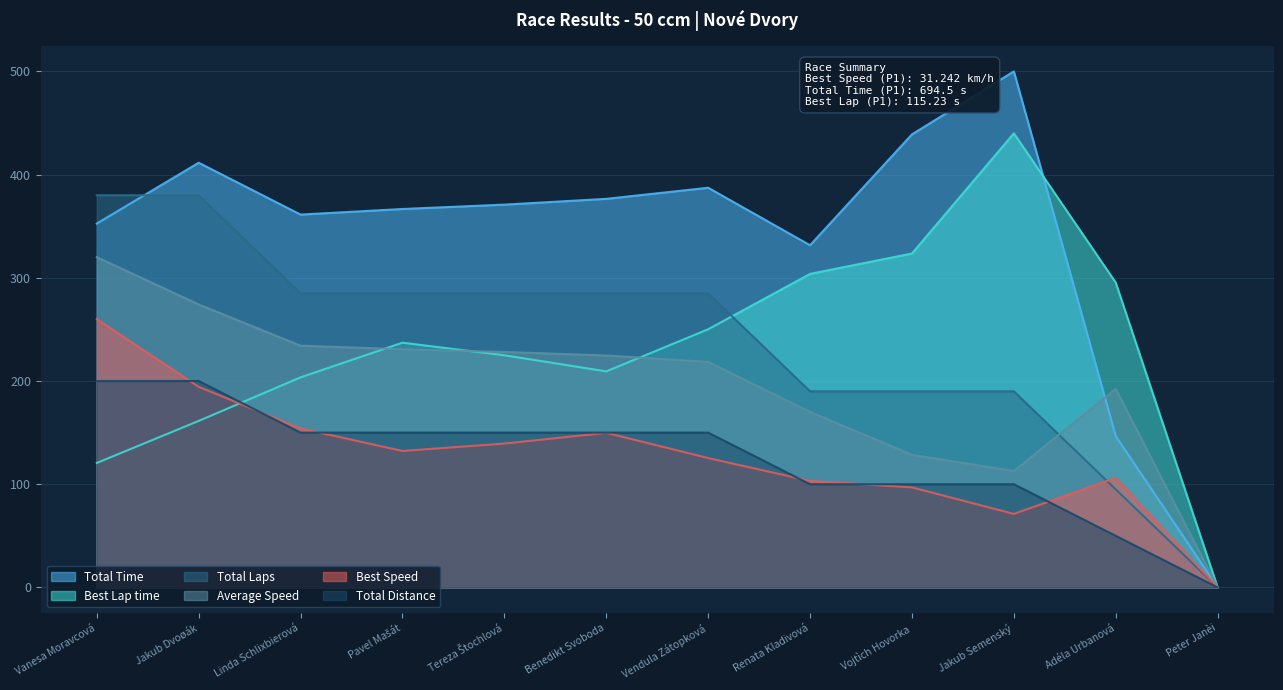

Which series changed the most between Linda Schlixbierová and Vojtìch Hovorka?

Best Lap time